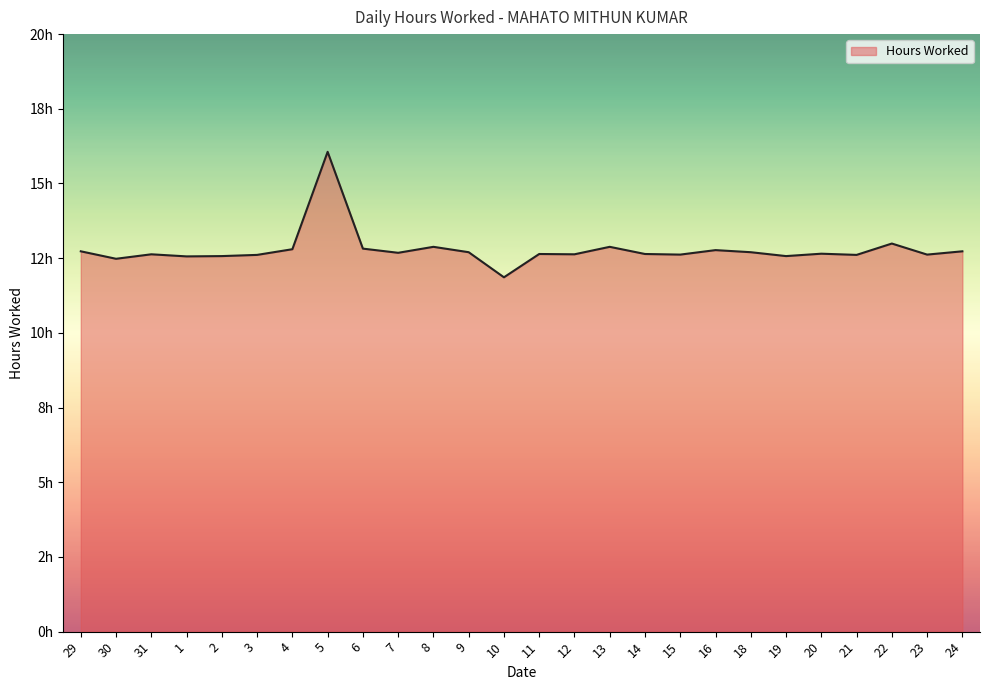

What value does the data have at 13?

12.9